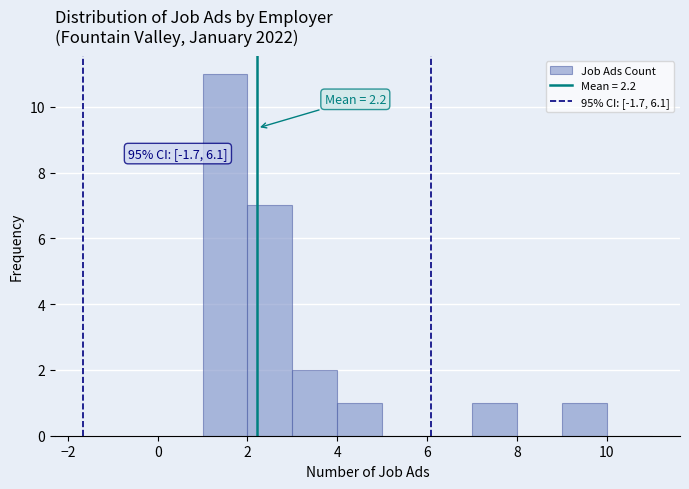

Over which range of the x-axis is the bar tallest?

1 to 2